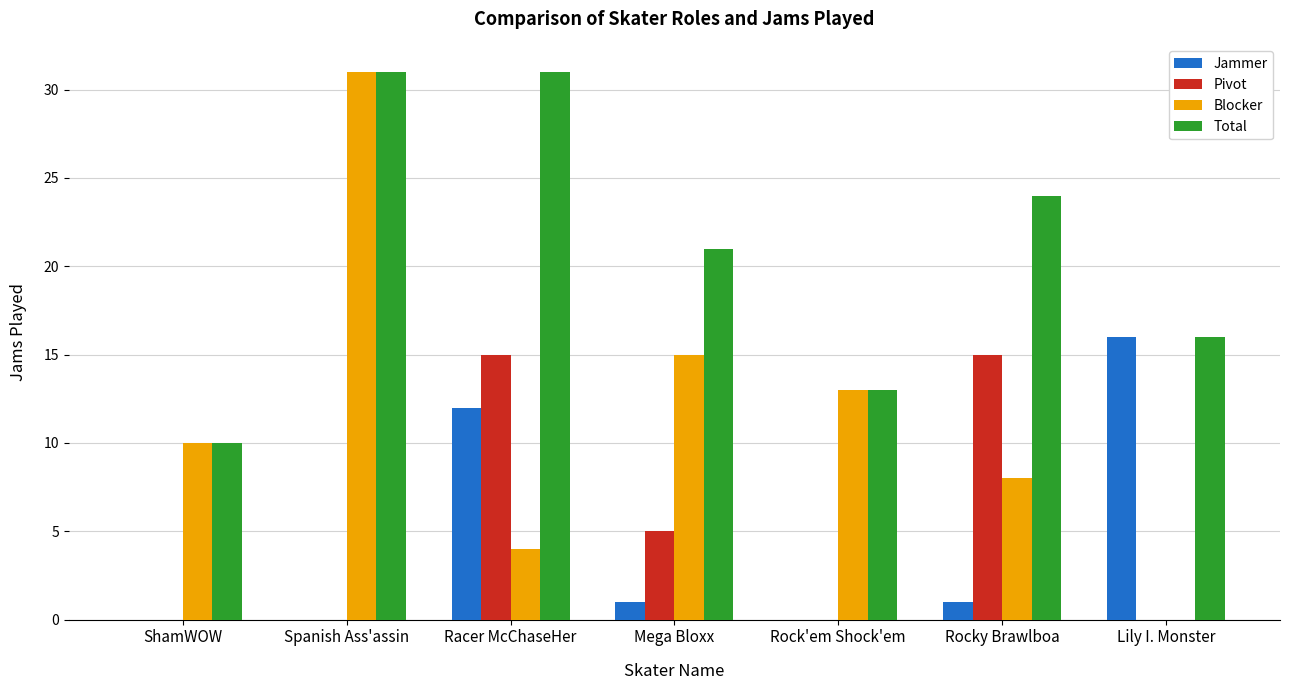

Which series changed the most between ShamWOW and Lily I. Monster?

Jammer